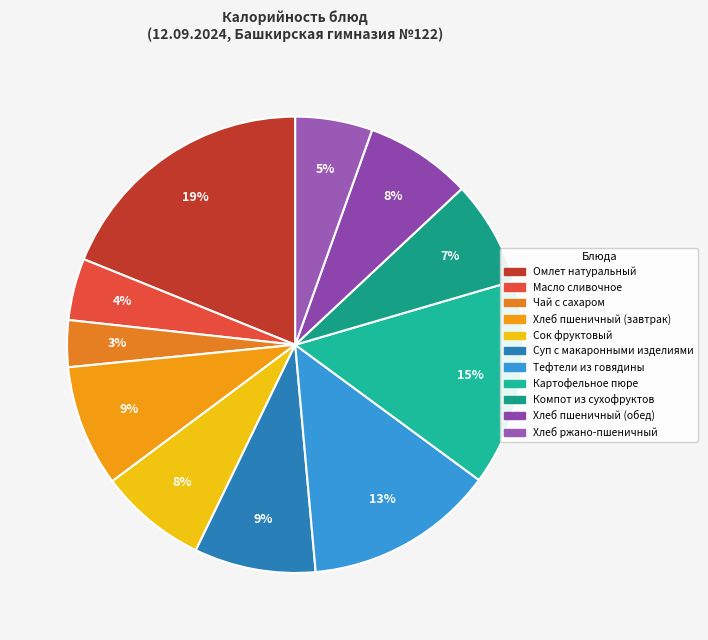

What is the change in value from Чай с сахаром to Компот из сухофруктов?

+50.0